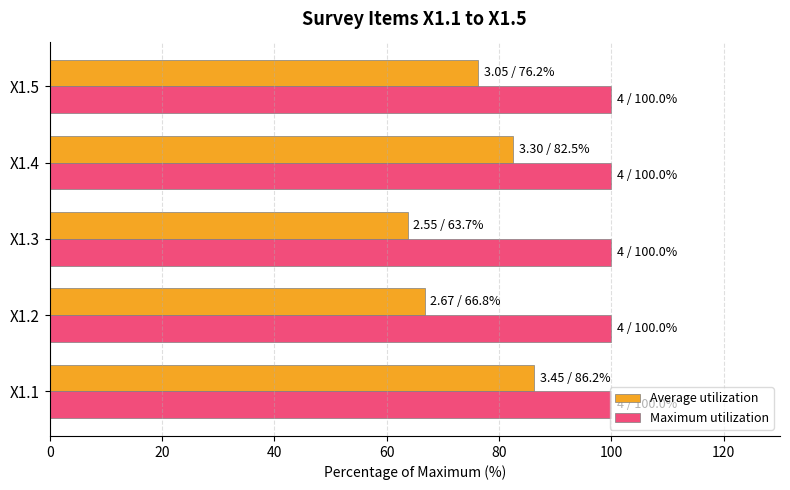

What is the approximate value of Average utilization at X1.2?

66.8